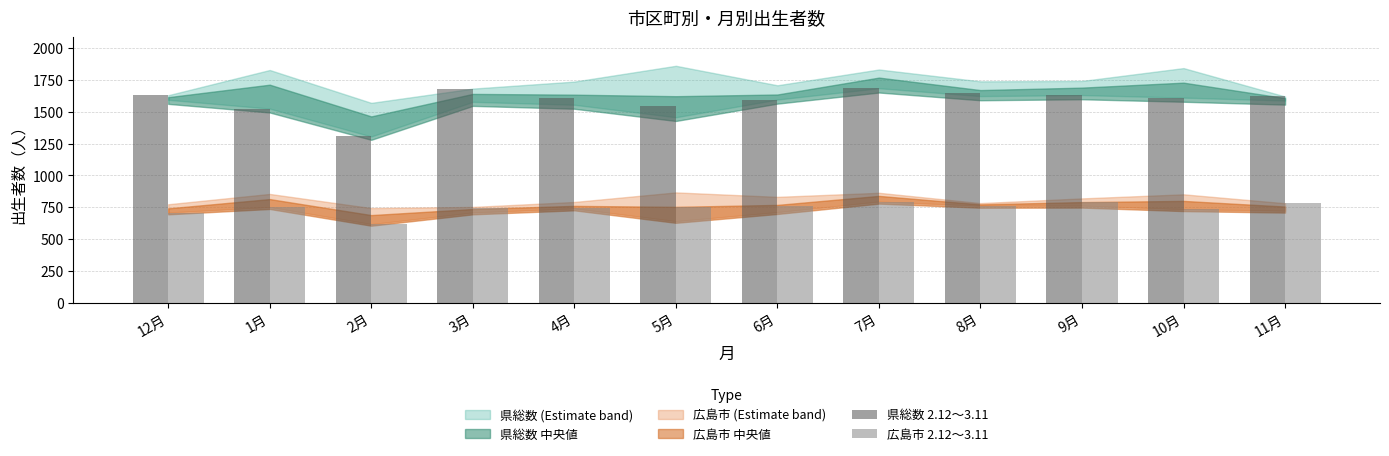

Where is 県総数 2.12～3.11 nearest to the value 1495?

1月